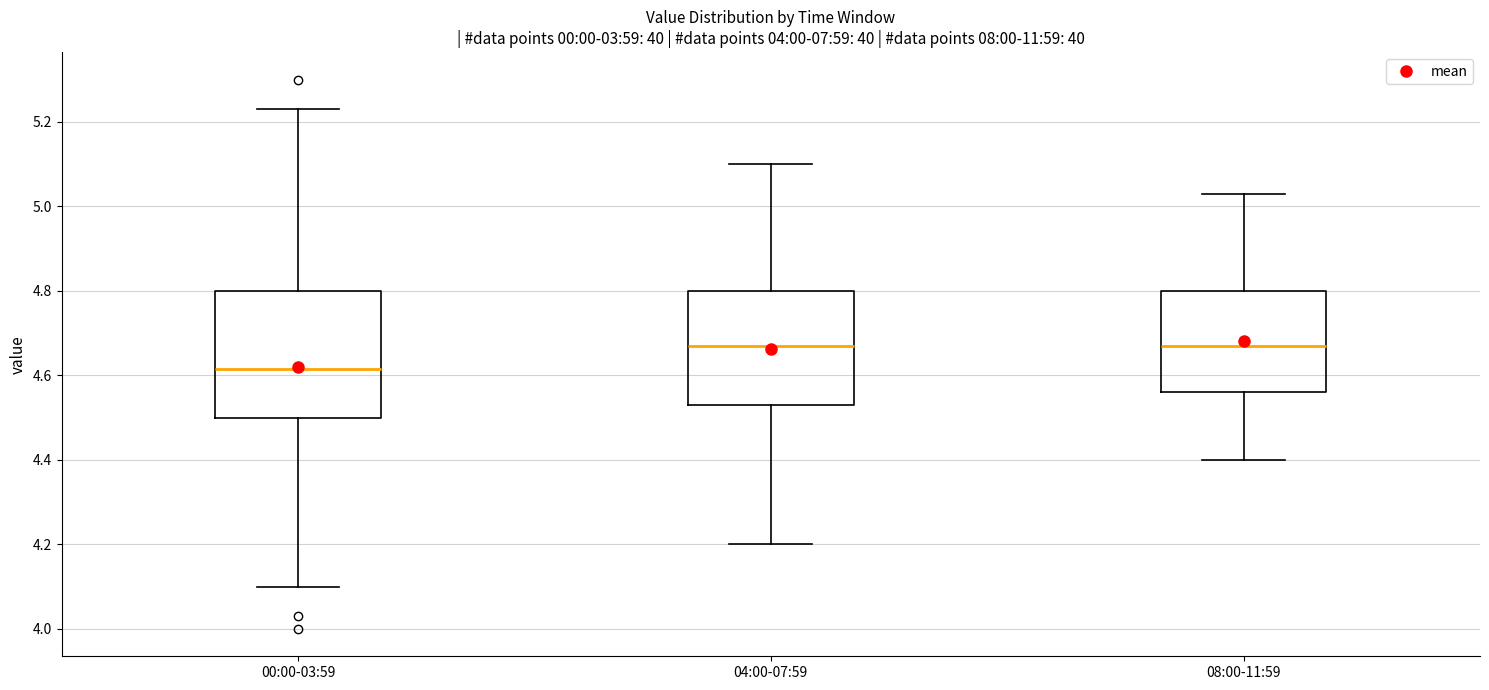

Which box's median line is the lowest?

00:00-03:59